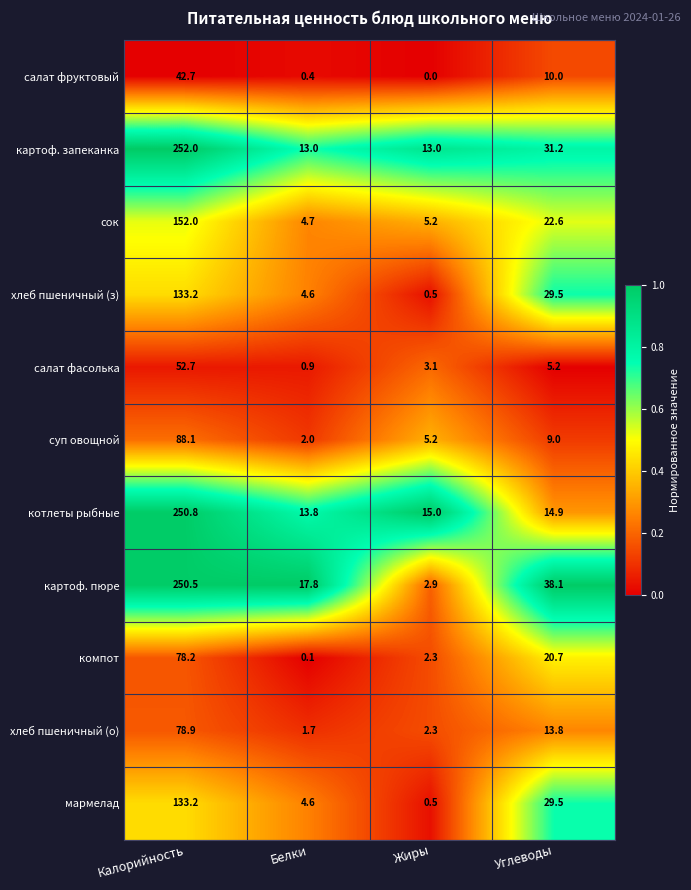

Between Калорийность and Белки, which series saw the biggest shift?

картоф. запеканка